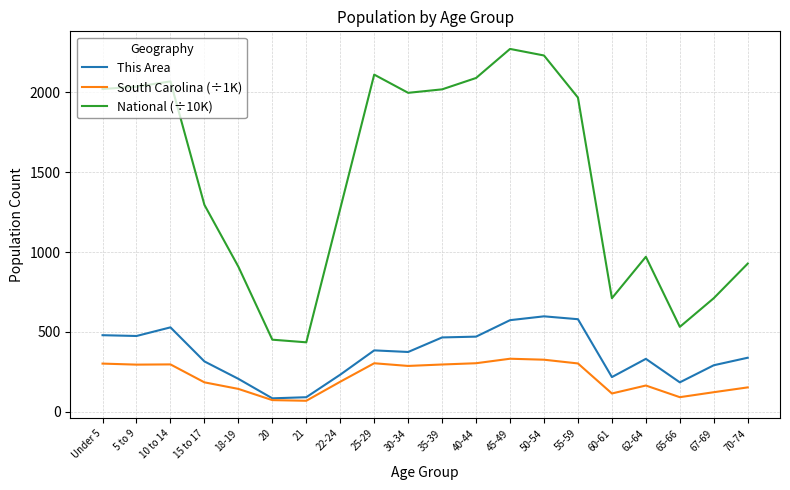

What is the maximum value for This Area?

598.0